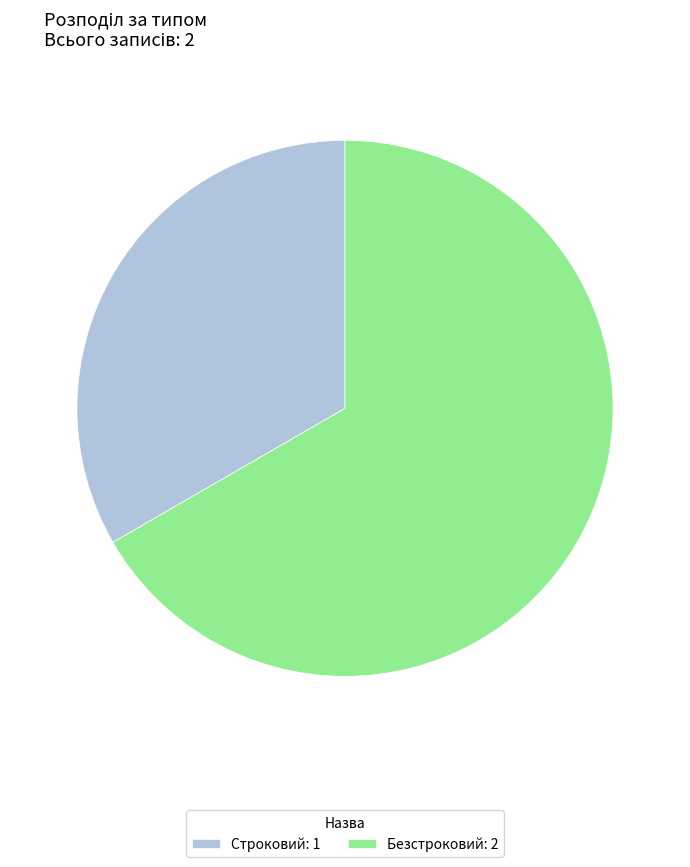

Is the sum of Безстроковий: 2 and Строковий: 1 greater than half?

Yes